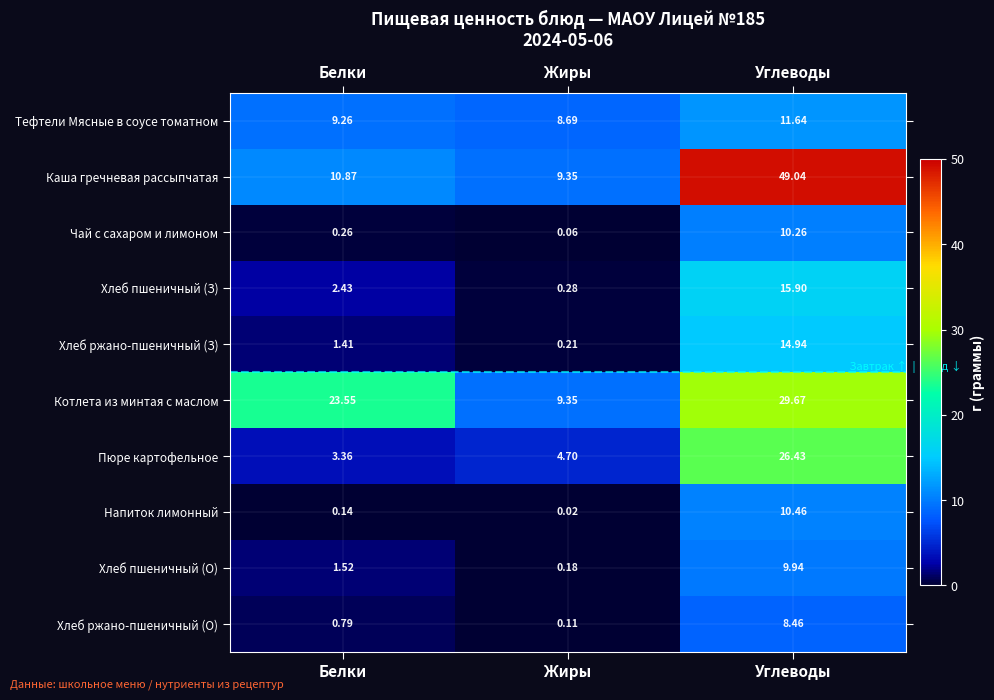

Is the value of Хлеб пшеничный (З) at Белки greater than the value of Пюре картофельное at Жиры?

No